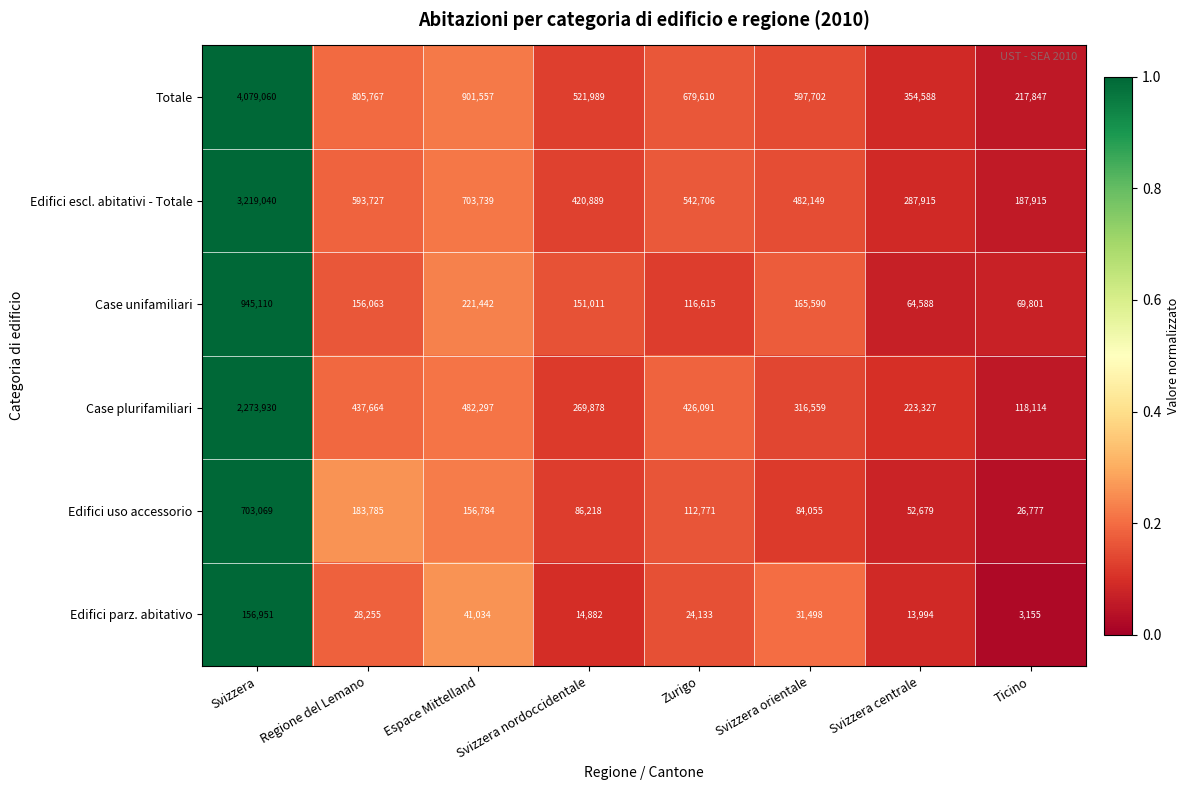

The Edifici escl. abitativi - Totale series shows 512523 at Svizzera centrale. True or false?

False